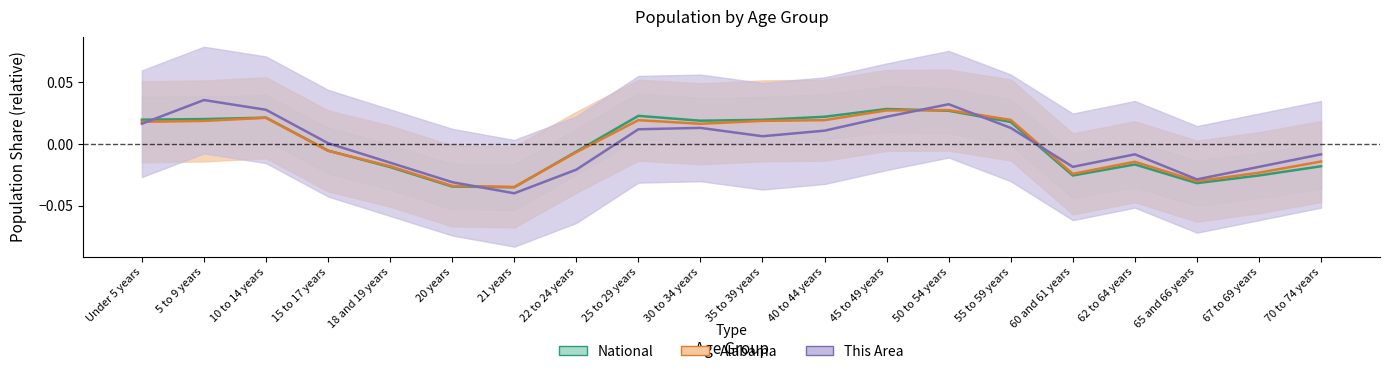

List the labels in order of National value, largest first.

45 to 49 years, 50 to 54 years, 25 to 29 years, 40 to 44 years, 10 to 14 years, 5 to 9 years, Under 5 years, 35 to 39 years, 30 to 34 years, 55 to 59 years, 15 to 17 years, 22 to 24 years, 62 to 64 years, 70 to 74 years, 18 and 19 years, 67 to 69 years, 60 and 61 years, 65 and 66 years, 20 years, 21 years